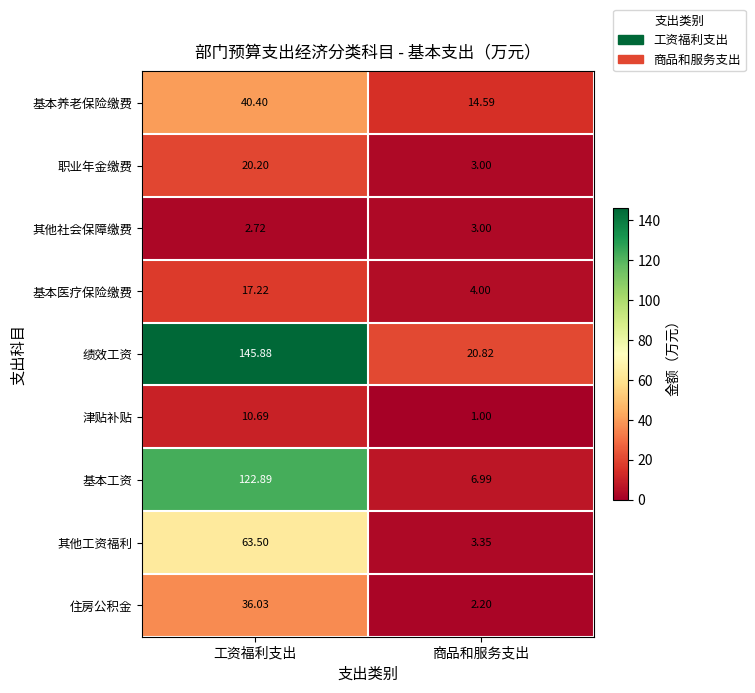

How many series are shown in this chart?

9